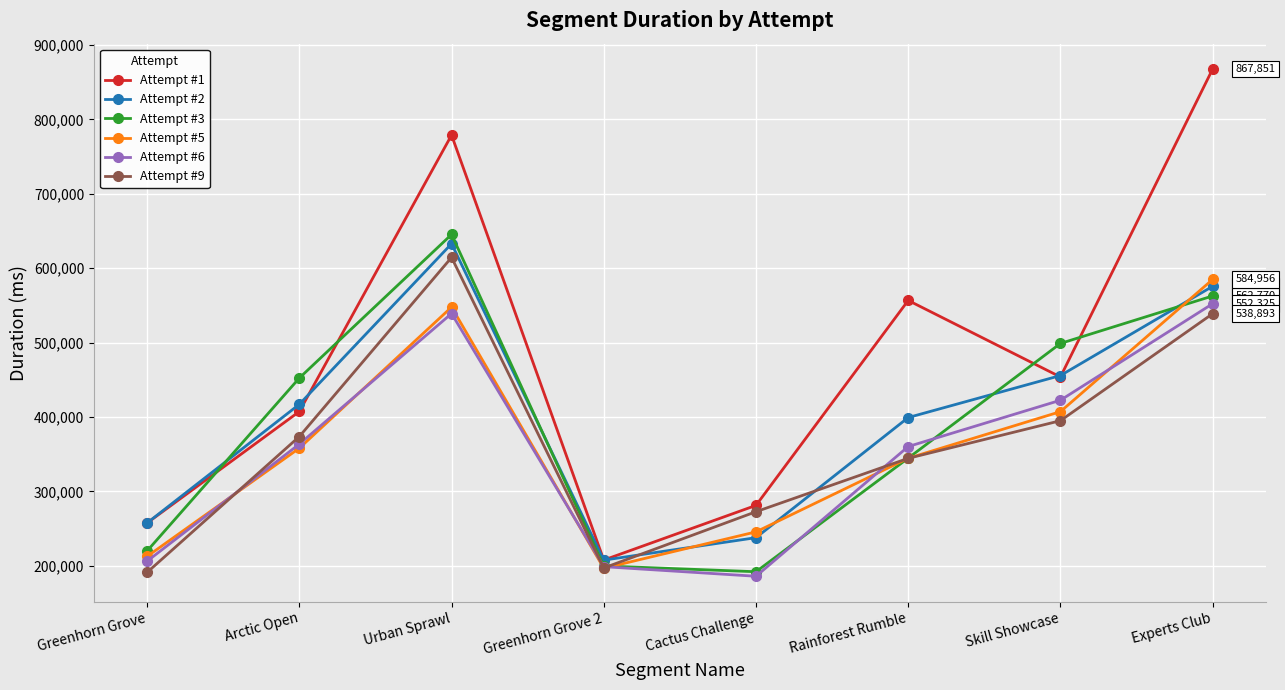

True or false: Attempt #1 and Attempt #6 cross at least once.

False